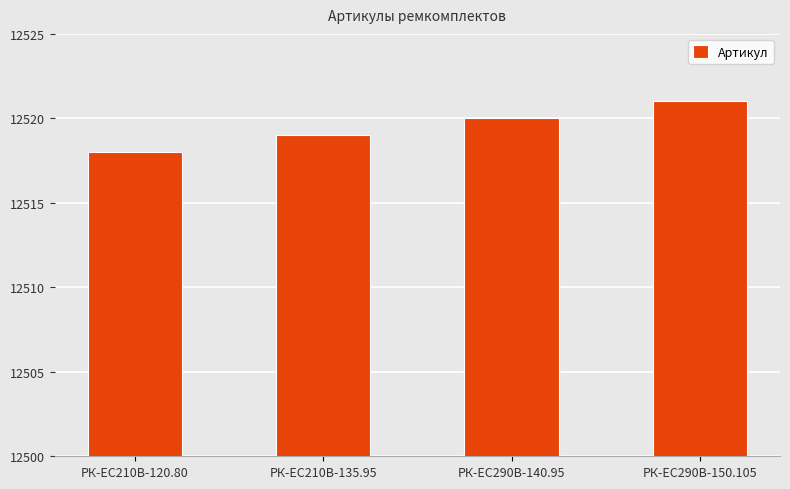

Between РК-EC210В-120.80 and РК-EC210В-135.95, which is larger?

РК-EC210В-135.95